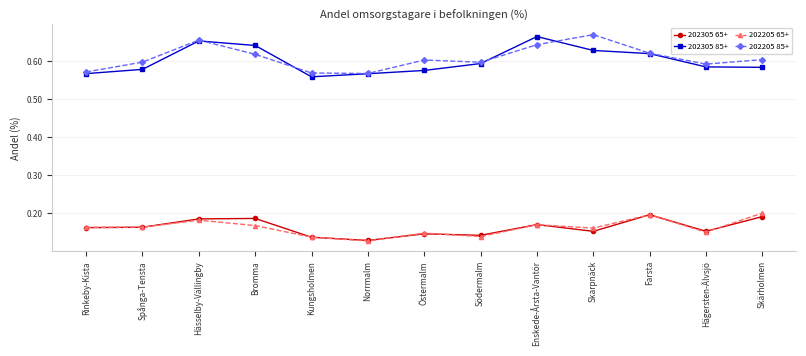

True or false: 202305 85+ and 202205 65+ intersect in this chart.

False